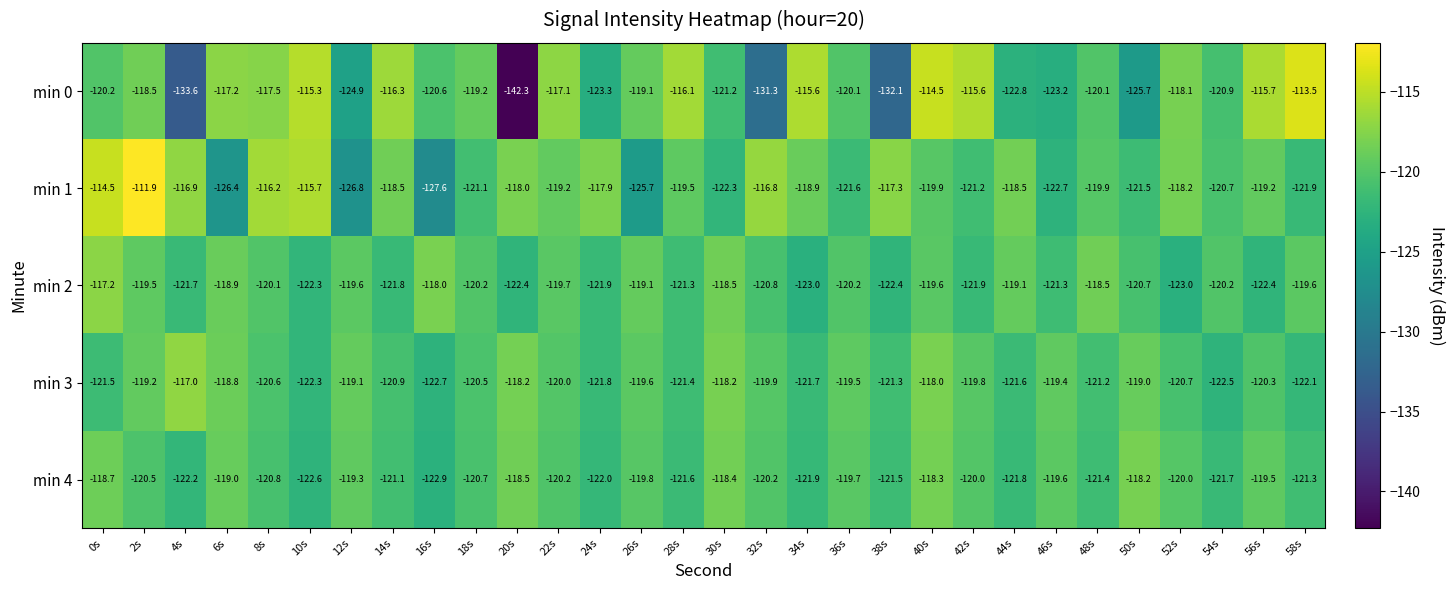

Rank the series at 50s from highest to lowest value.

min 4, min 3, min 2, min 1, min 0